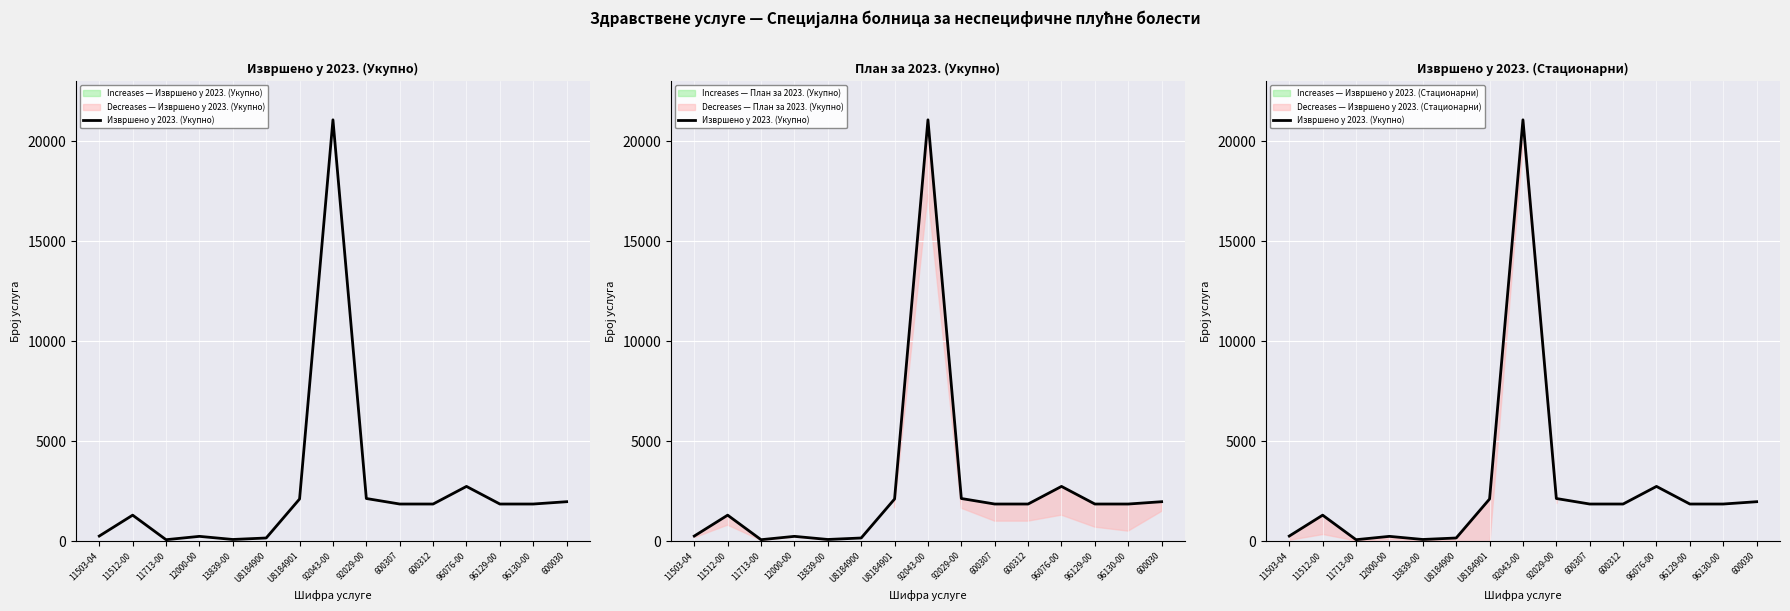

Reading left to right, extract all data points from this chart.

254	1299	72	239	83	157	2107	21072	2132	1856	1856	2737	1856	1856	1972